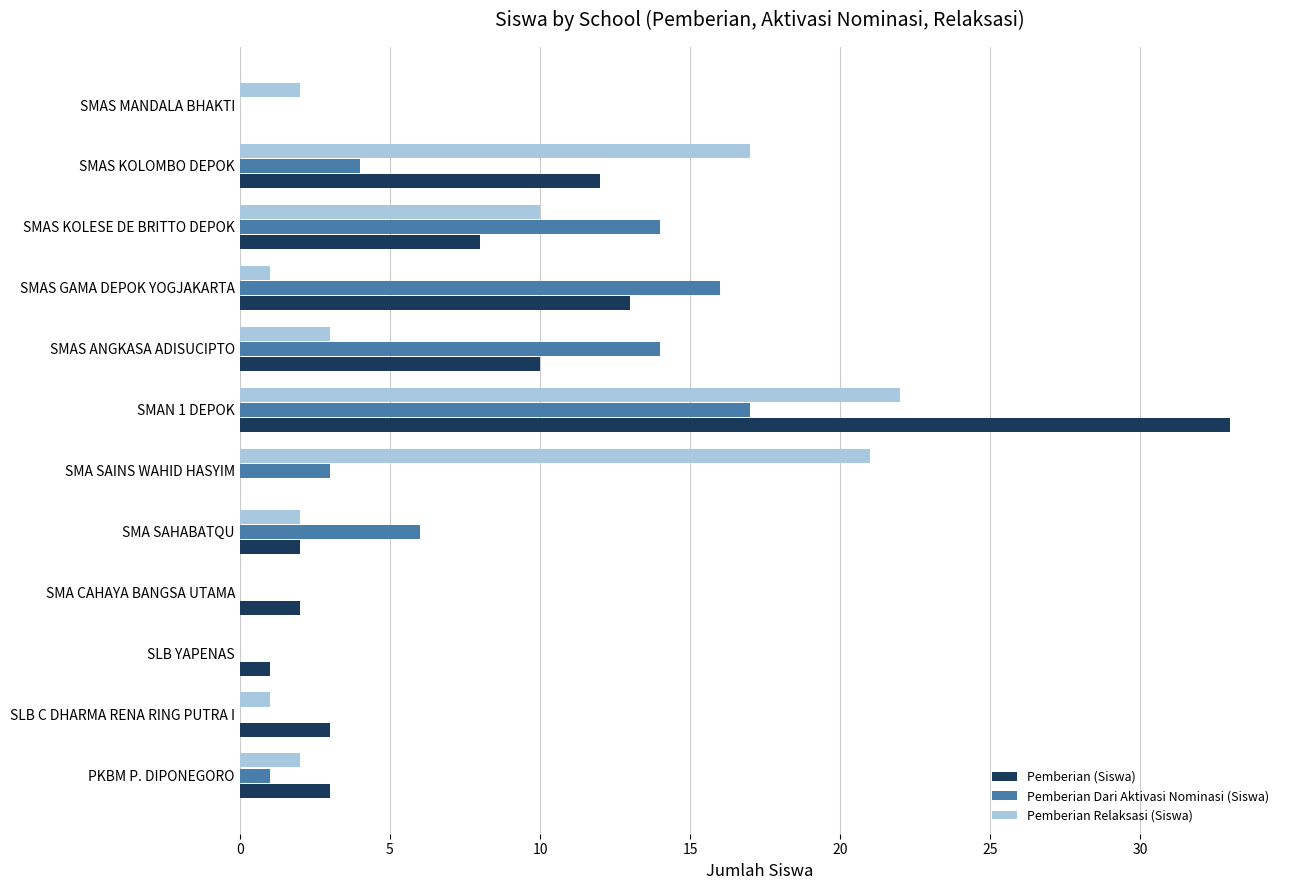

Is the value of Pemberian Dari Aktivasi Nominasi (Siswa) at SLB C DHARMA RENA RING PUTRA I greater than the value of Pemberian Relaksasi (Siswa) at SMAS KOLESE DE BRITTO DEPOK?

No